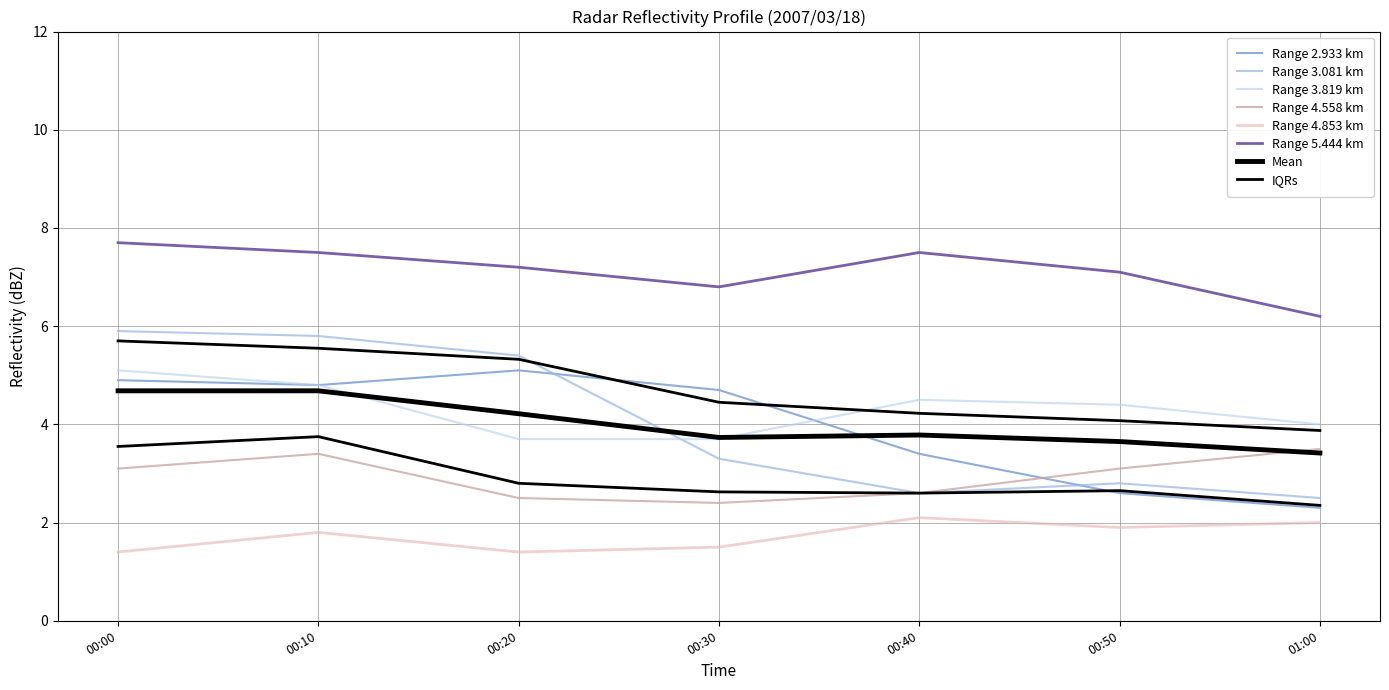

What is the highest value of the 3.081 series?

5.9